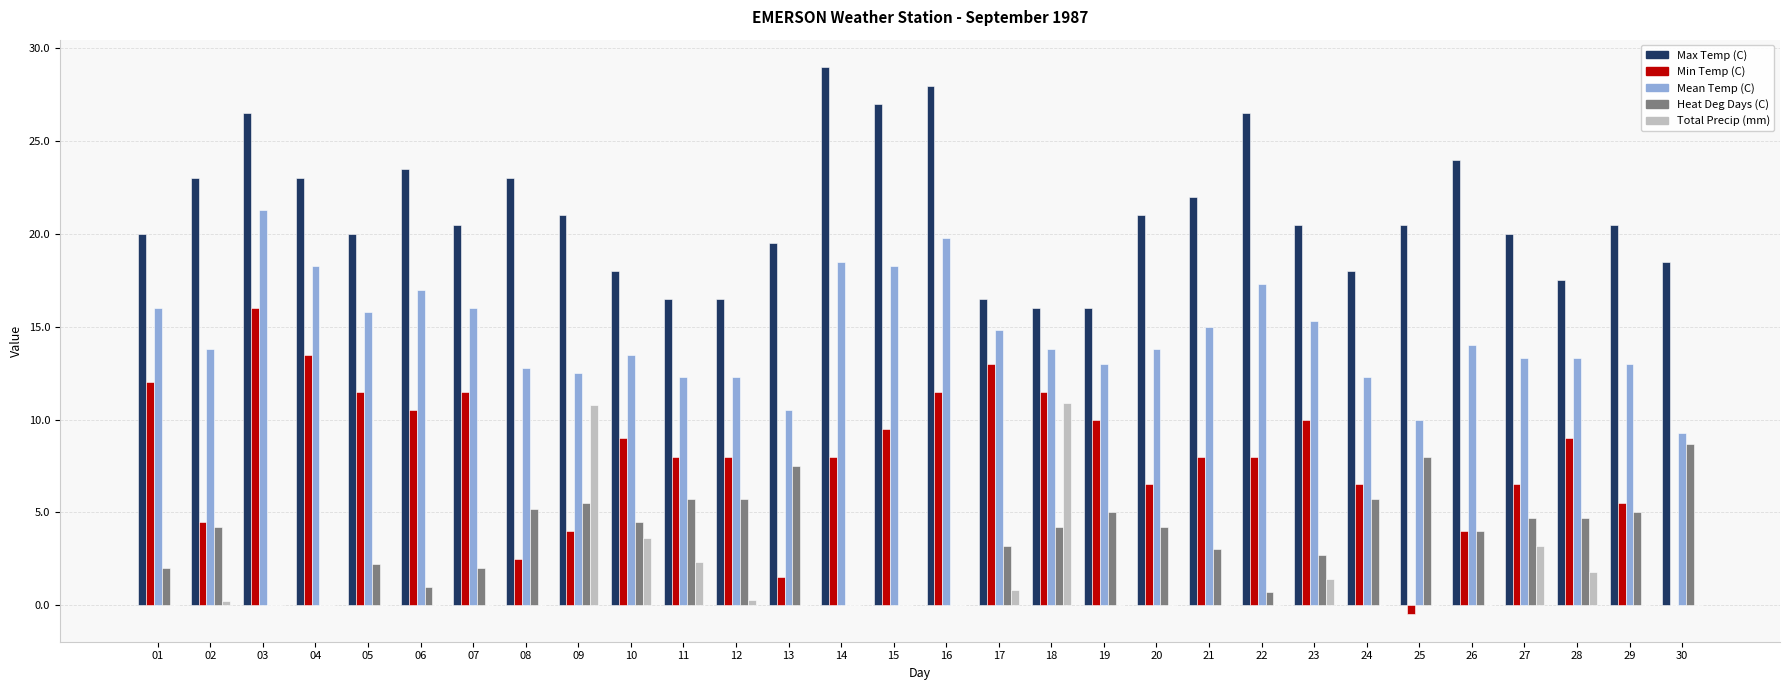

What is the approximate value of Mean Temp (C) at 20?

13.8